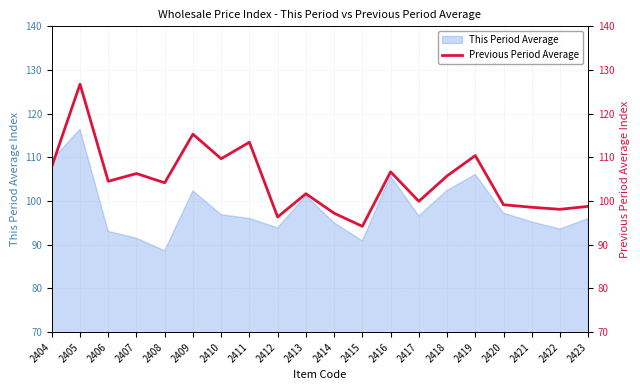

Is it true that This Period Average equals 59.1 at 2410?

False